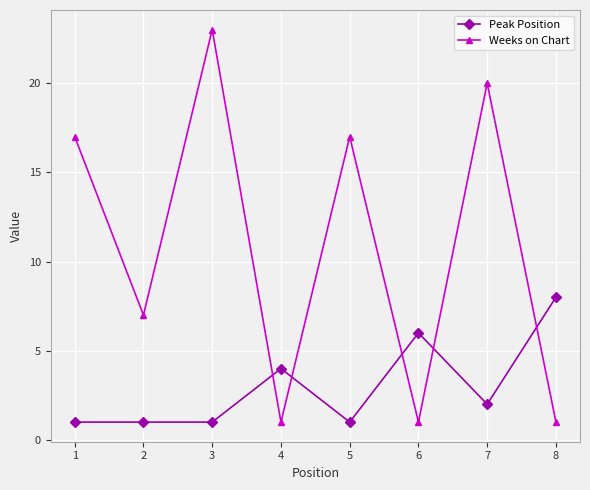

Read the Peak Position value at 2.

1